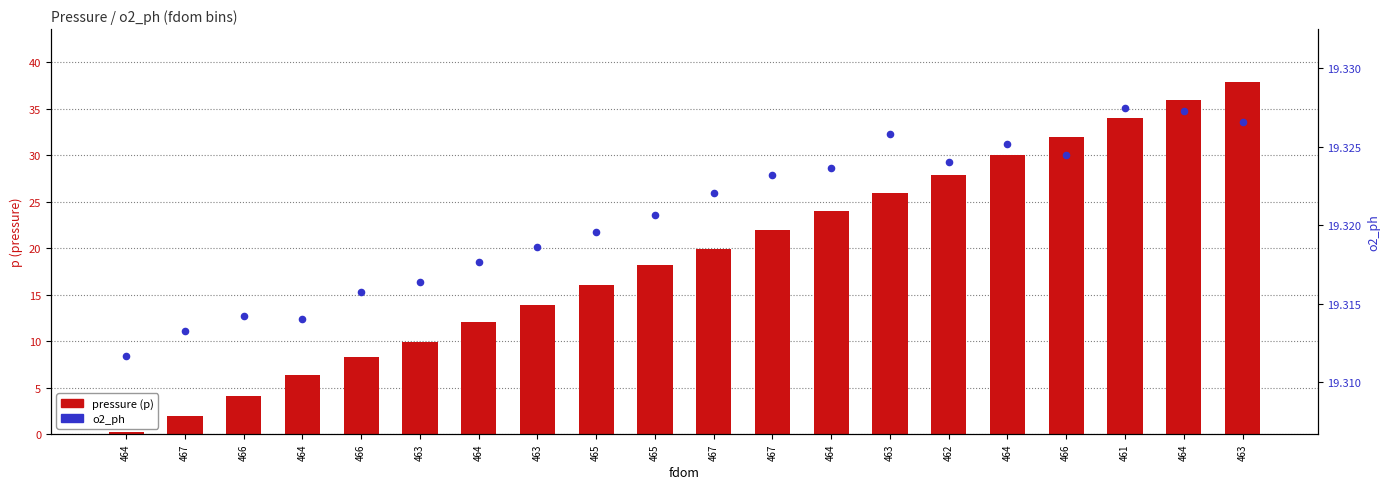

Which series contains the highest Y value?

pressure (p)